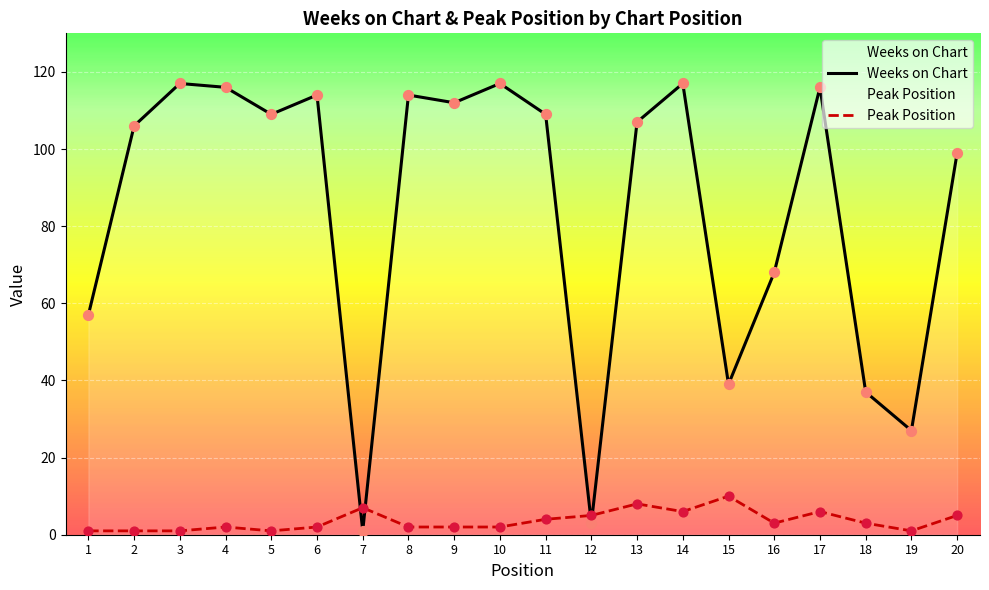

Which series has the largest Y range (max minus min)?

Weeks on Chart